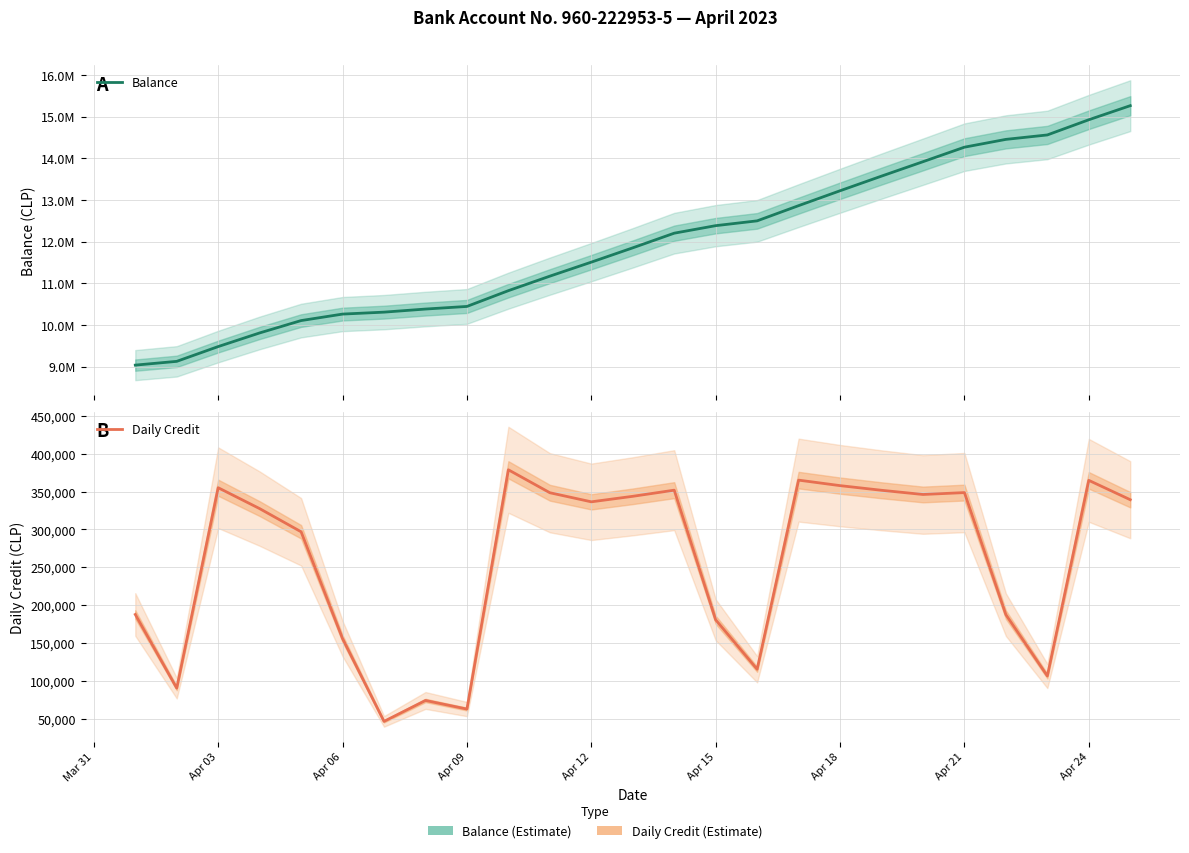

The value of Daily Credit at 22 is 169080.8. True or false?

False